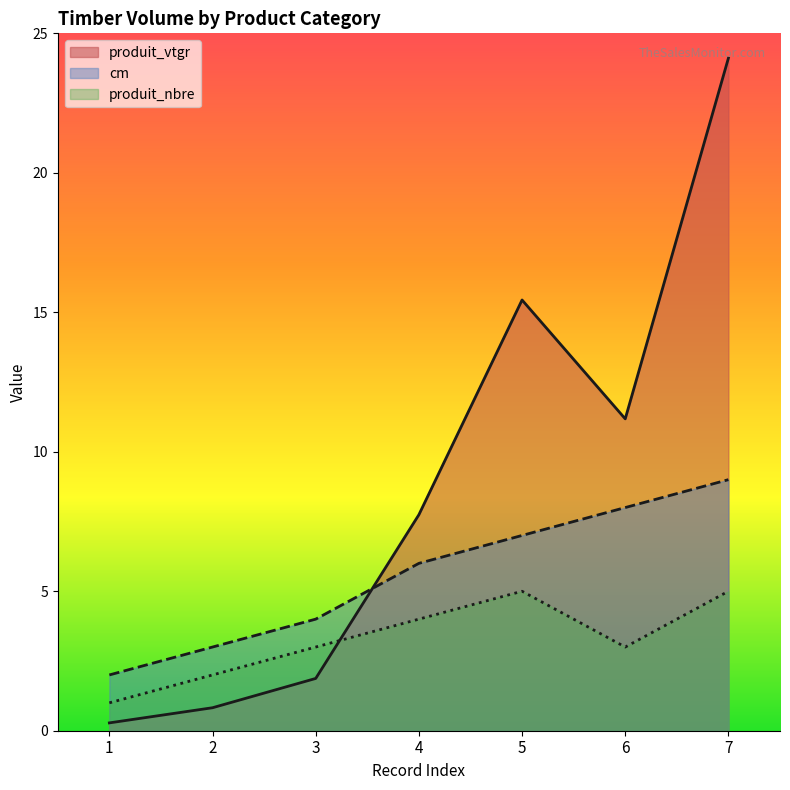

What is the highest value of the produit_vtgr series?

24.1